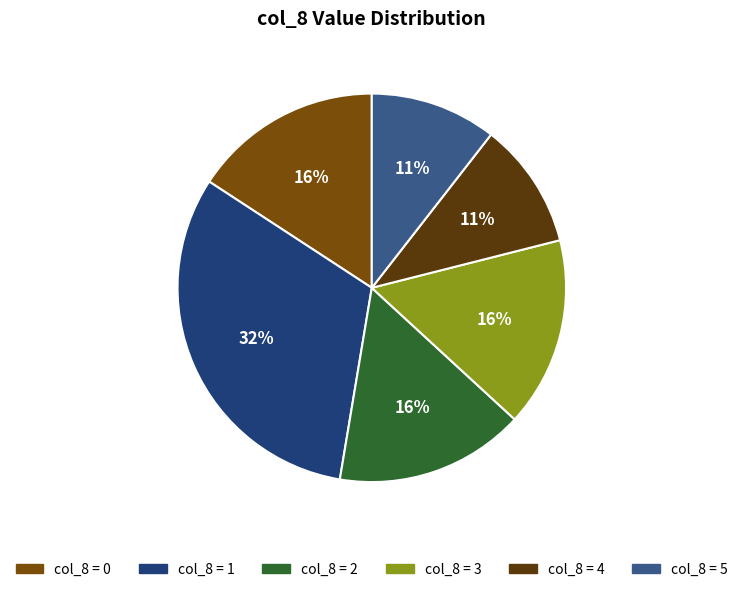

To the nearest percent, what is the average slice percentage?

17%